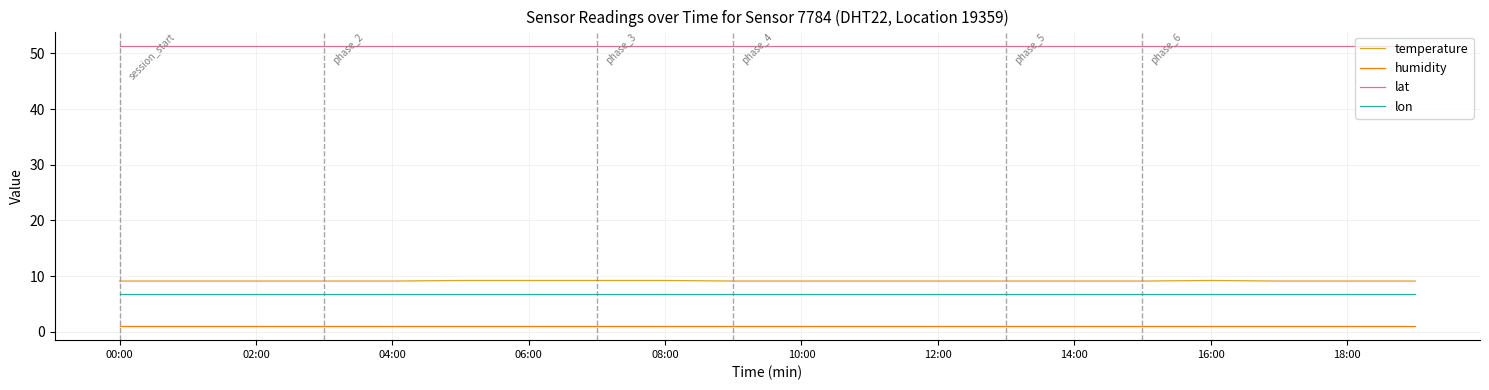

Which series has the widest spread of values?

temperature